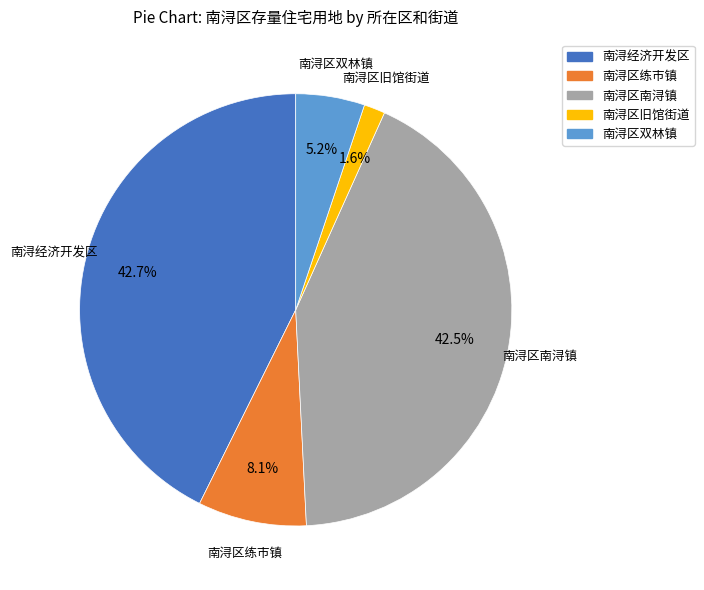

Does any single category account for the majority?

No